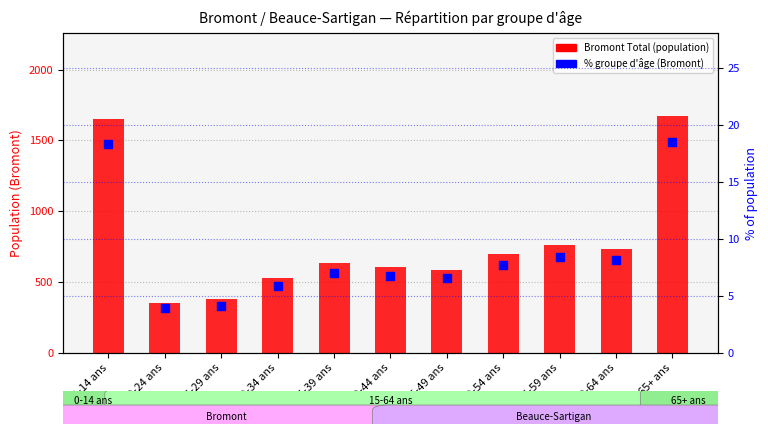

At how many categories does at least one series exceed 366?

10